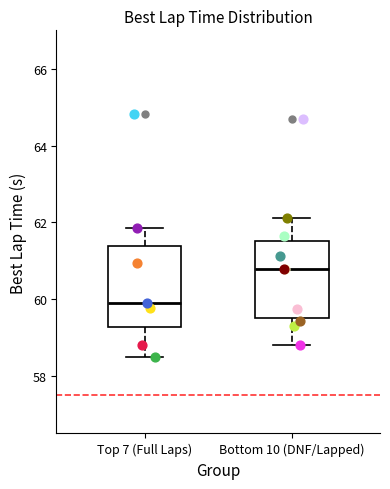

Where does the median line of the box for Top 7 (Full Laps) sit on the y-axis? The values are not printed on the chart, so give them approximately, as read against the axis.

59.8